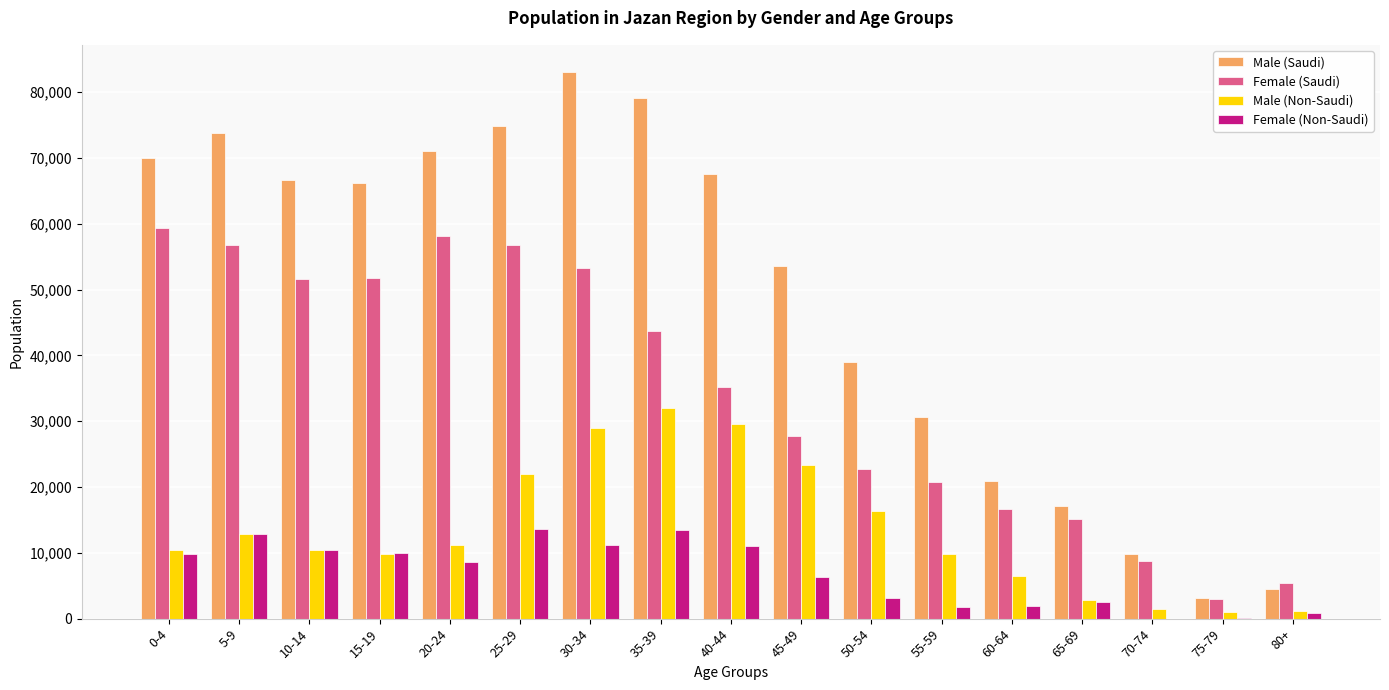

Does the chart contain stacked bars?

No